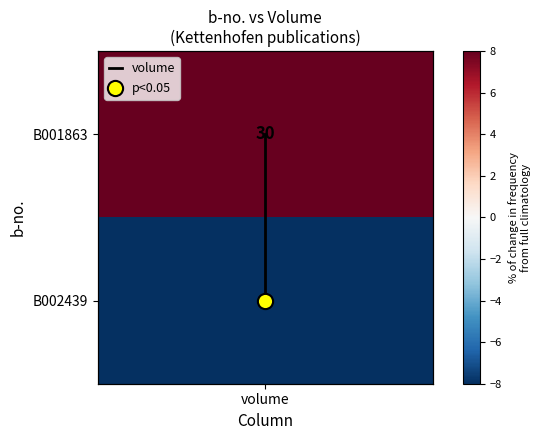

Which category has the lowest value across all series?

volume